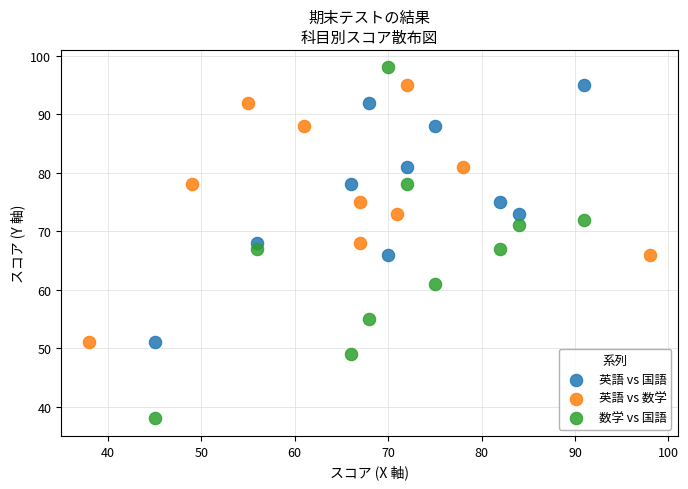

What are all the series names shown in the legend?

英語 vs 国語, 英語 vs 数学, 数学 vs 国語